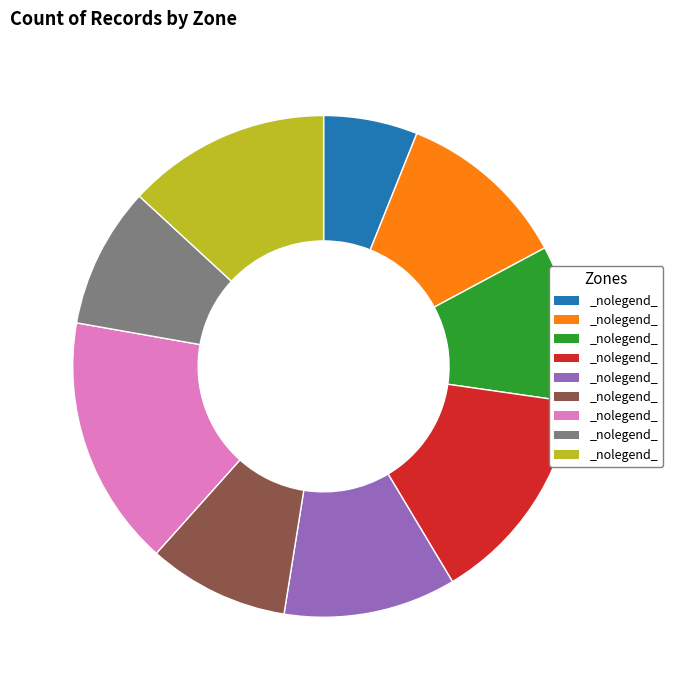

Is there a majority slice in this chart?

No